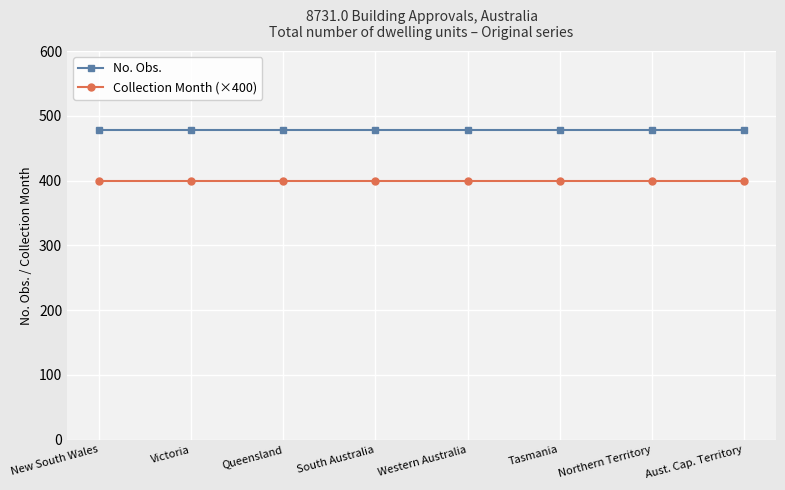

Rank the series at Victoria from highest to lowest value.

No. Obs., Collection Month (×400)